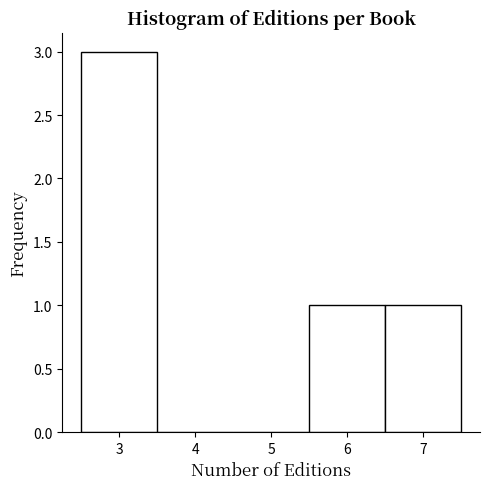

What is the height of the bar covering 5.5 to 6.5 on the x-axis? The values are not printed on the chart, so give them approximately, as read against the axis.

1